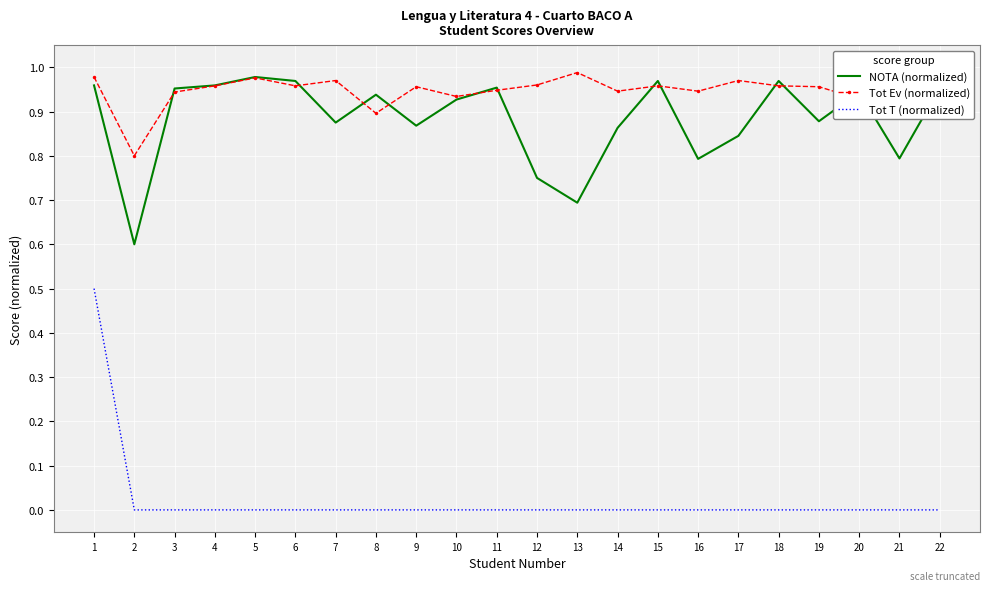

Rank the series by their maximum value, from lowest to highest.

Tot T (normalized), NOTA (normalized), Tot Ev (normalized)